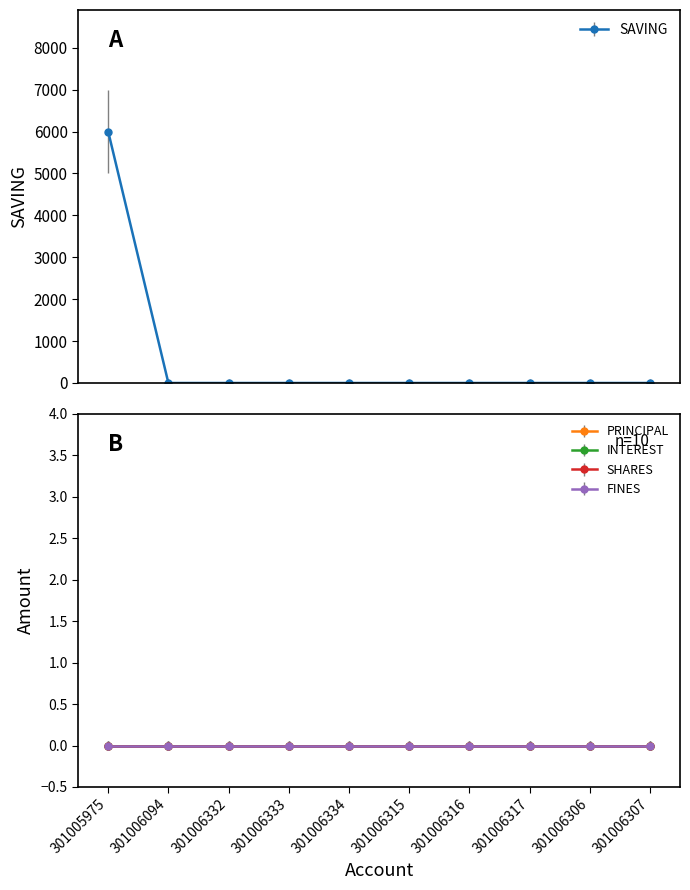

What is the sum of all values?

6000